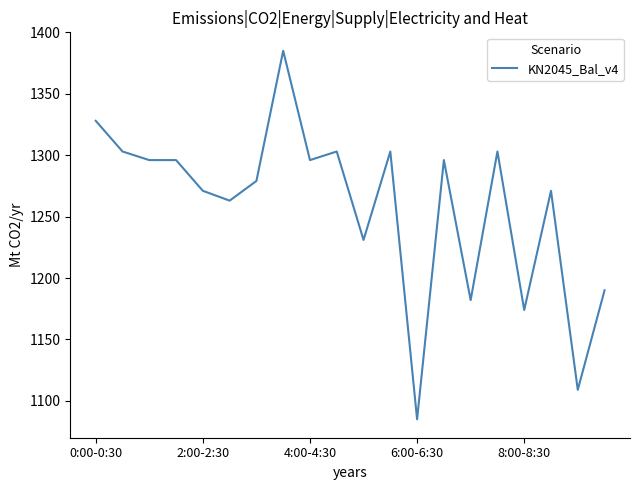

What is the greatest value displayed?

1385